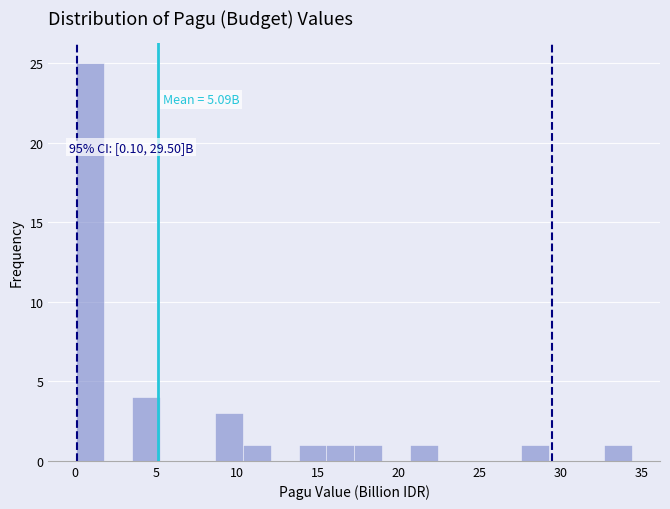

Around what value on the x-axis is the tallest bar? Give the approximate position of its centre, as read against the axis.

1.0